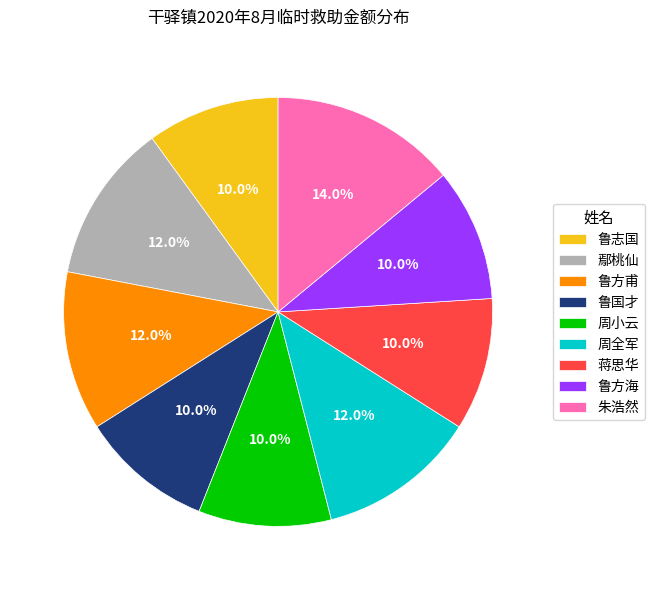

To the nearest percent, what portion does 朱浩然 represent?

14%